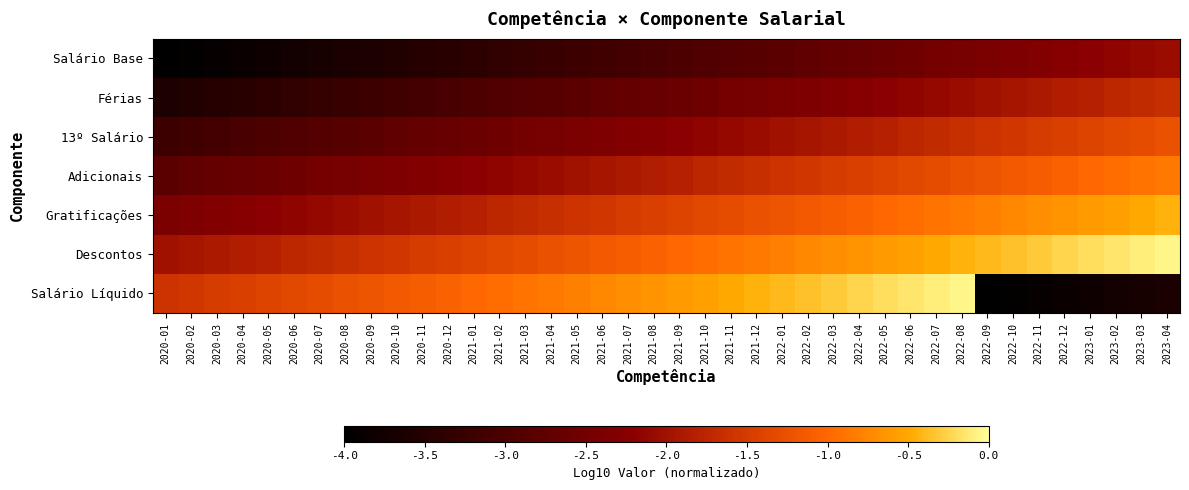

At which category is the sum across all series the highest?

2022-08